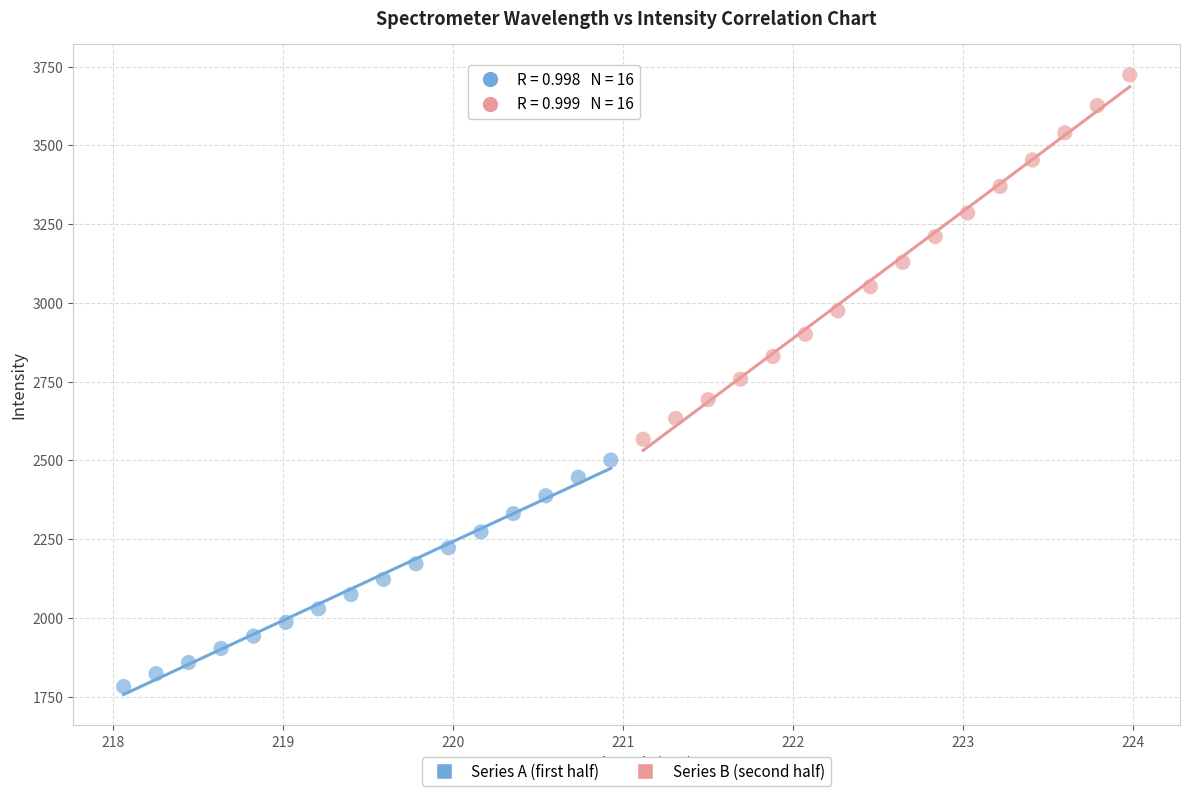

Which series reaches the maximum Y coordinate?

Series B (second half)